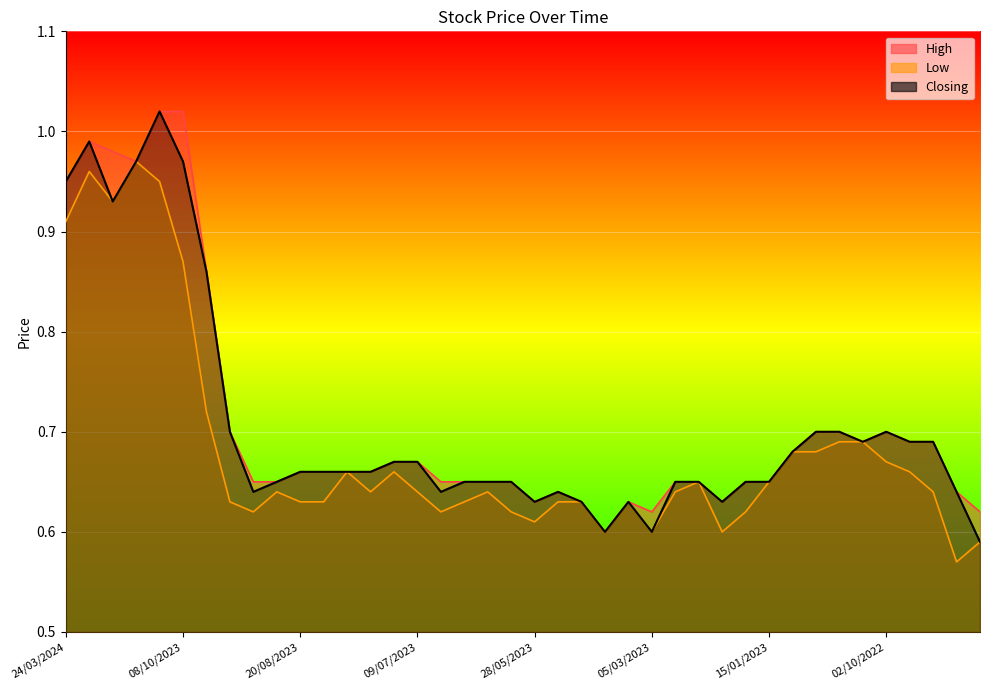

What position from the right is 08/01/2023?

9